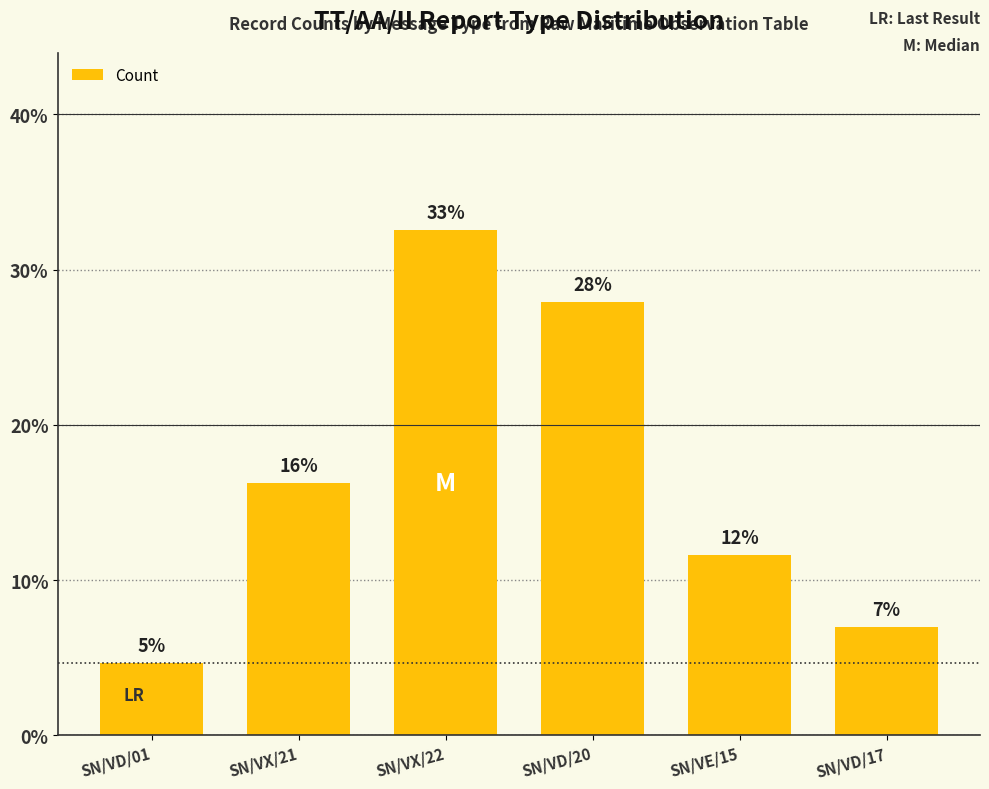

What is the sum of the values at SN/VD/17 and SN/VD/20?

0.3